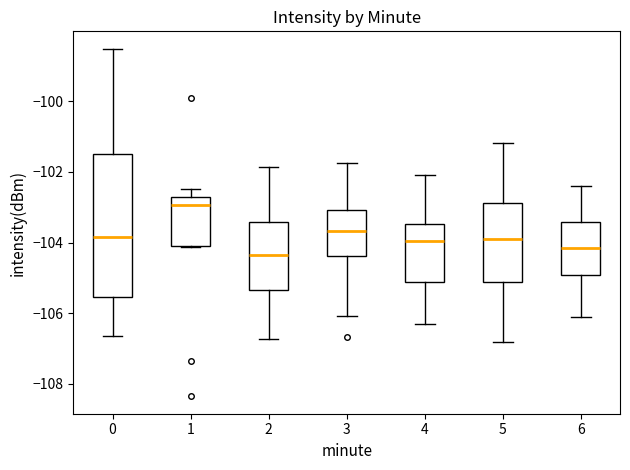

Where is the lower edge of the box at x = 2 on the y-axis? The values are not printed on the chart, so give them approximately, as read against the axis.

-105.4